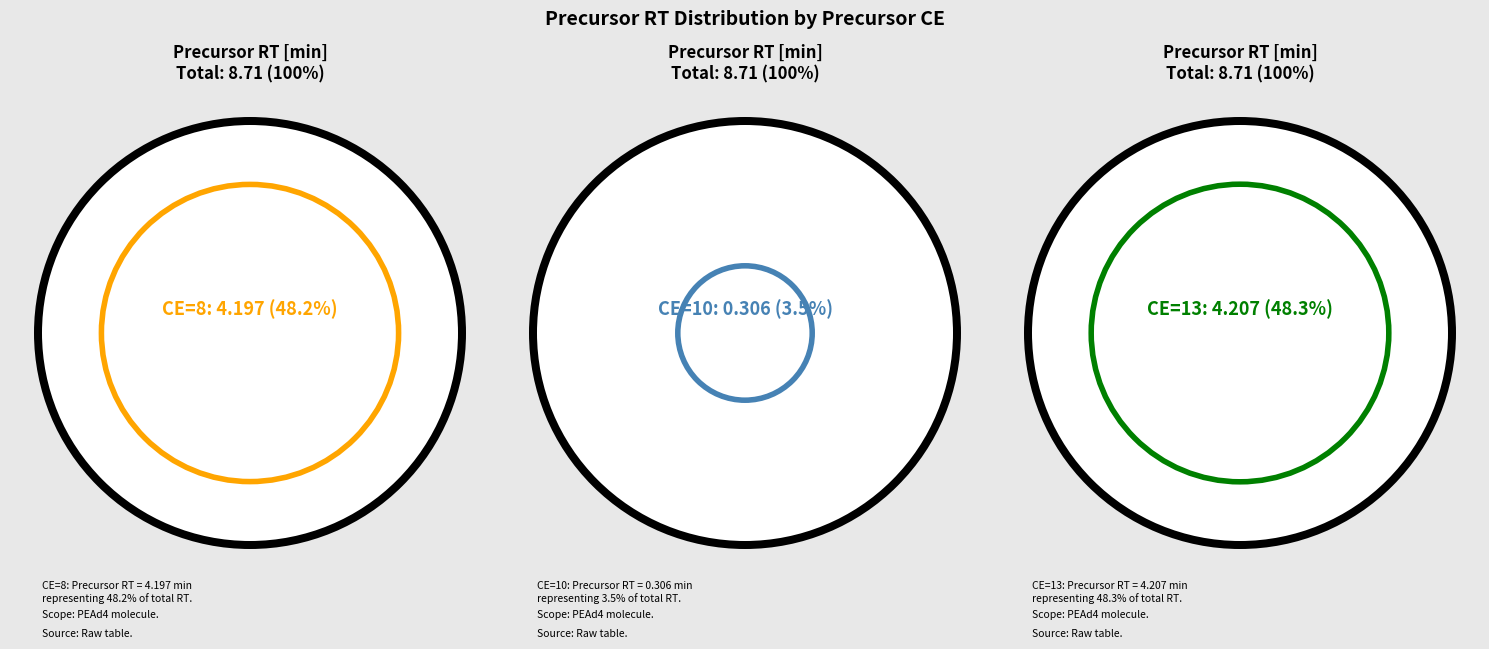

Is it true that 10 is 1% of the pie?

False